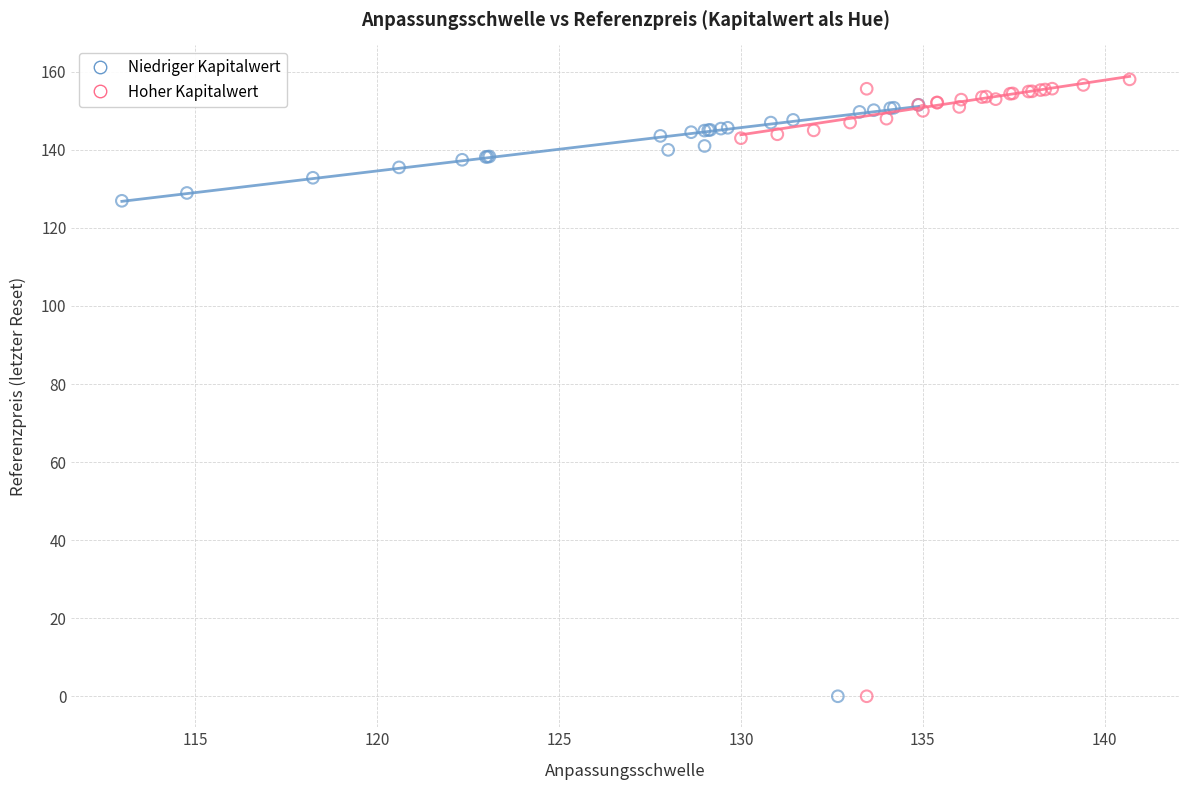

Which series has the widest spread of Y values?

Hoher Kapitalwert